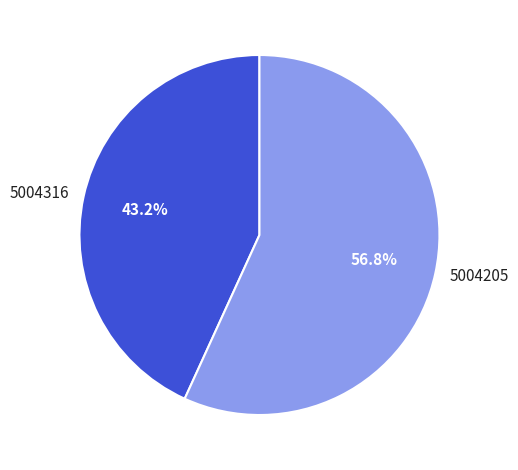

Is there a majority slice in this chart?

Yes